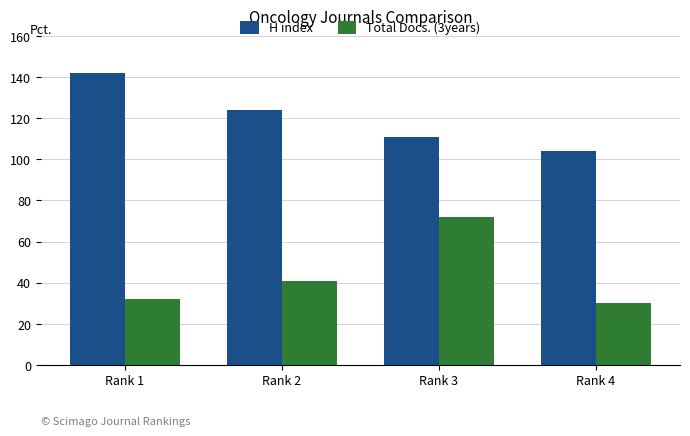

What is the value of the Total Docs. (3years) bar at the 3rd from the left?

72